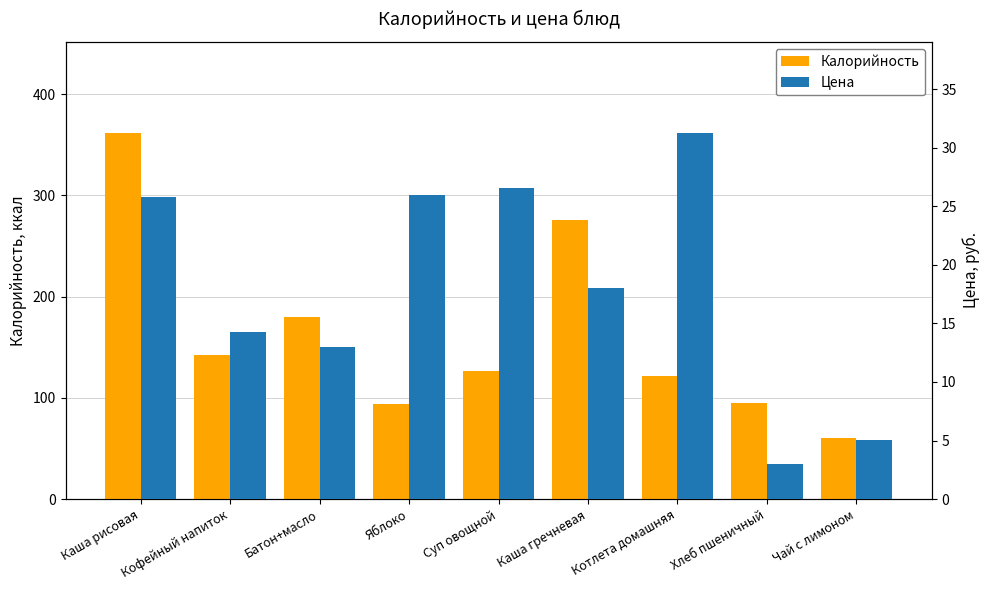

How many values in the Калорийность series exceed 126?

5